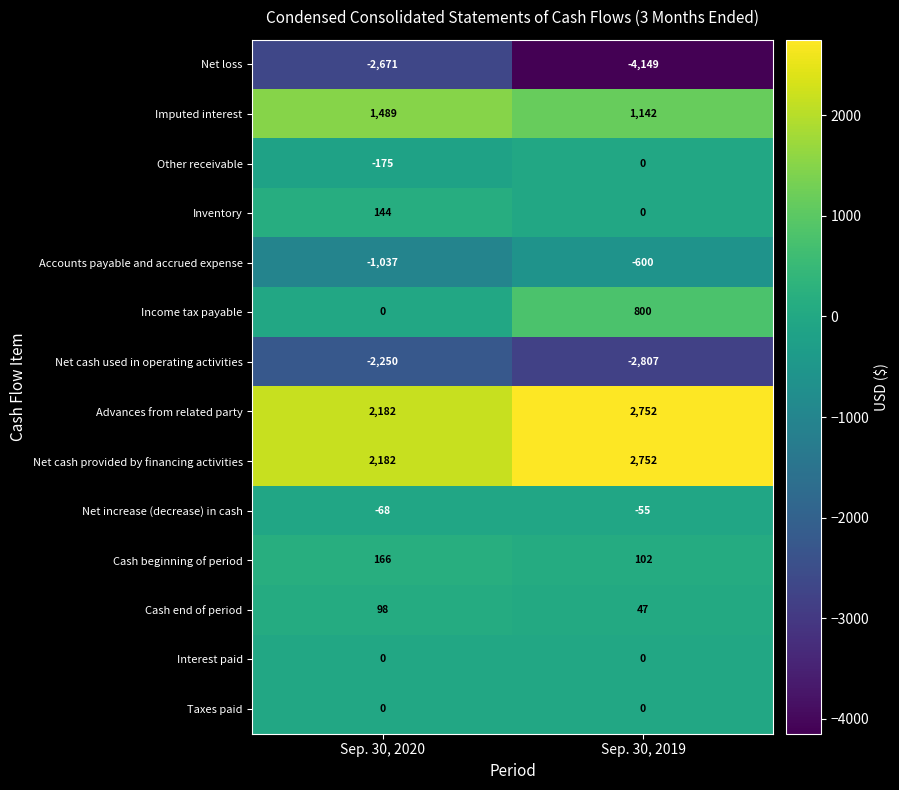

Read the Cash beginning of period value at Sep. 30, 2020.

166